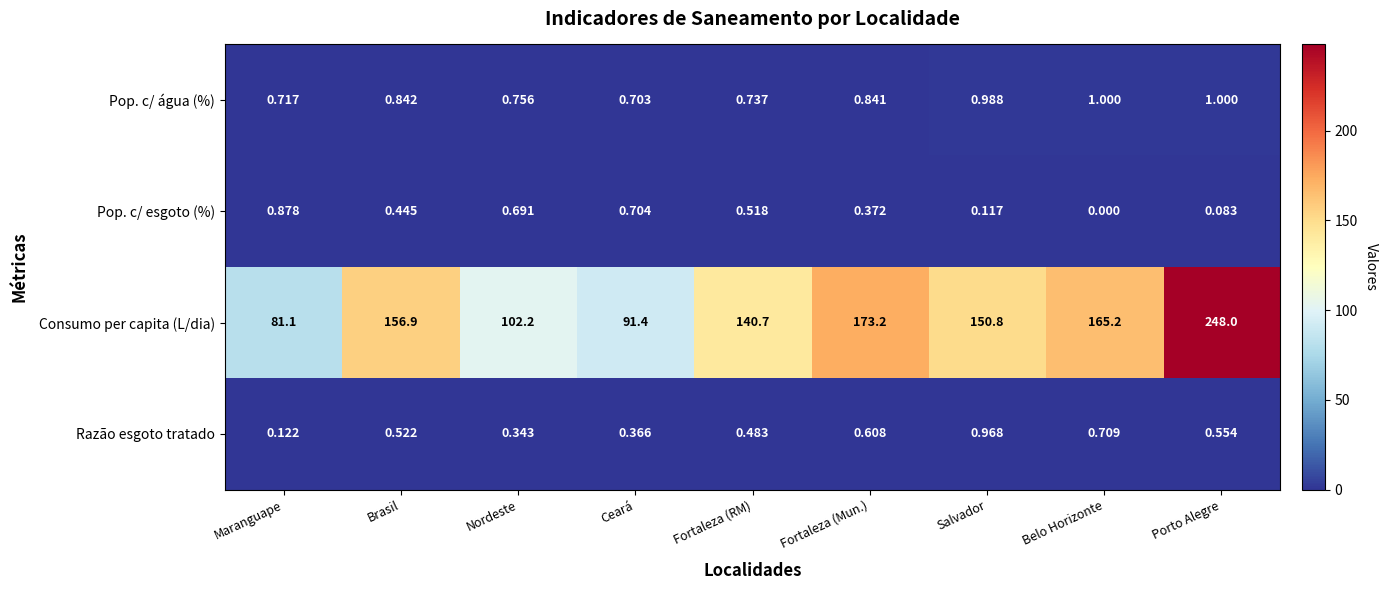

What is the total value across all series at Fortaleza (RM)?

142.4